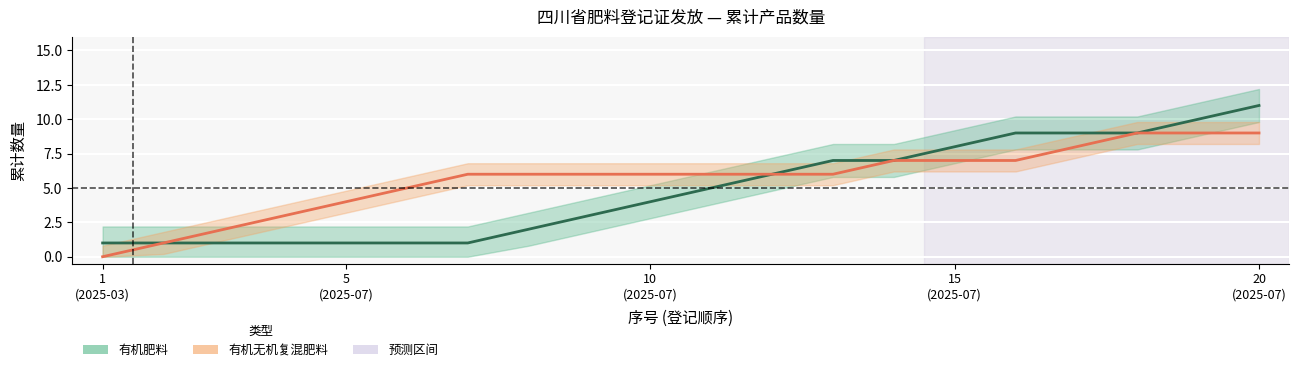

Which label corresponds to the smallest value in the chart?

1
(2025-03)